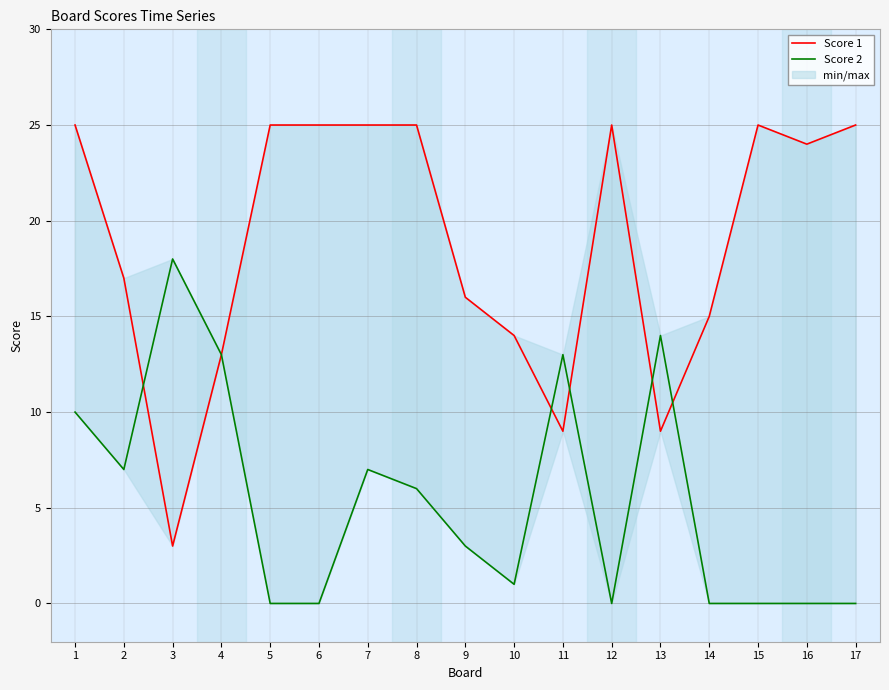

Count the number of data series in this chart.

2